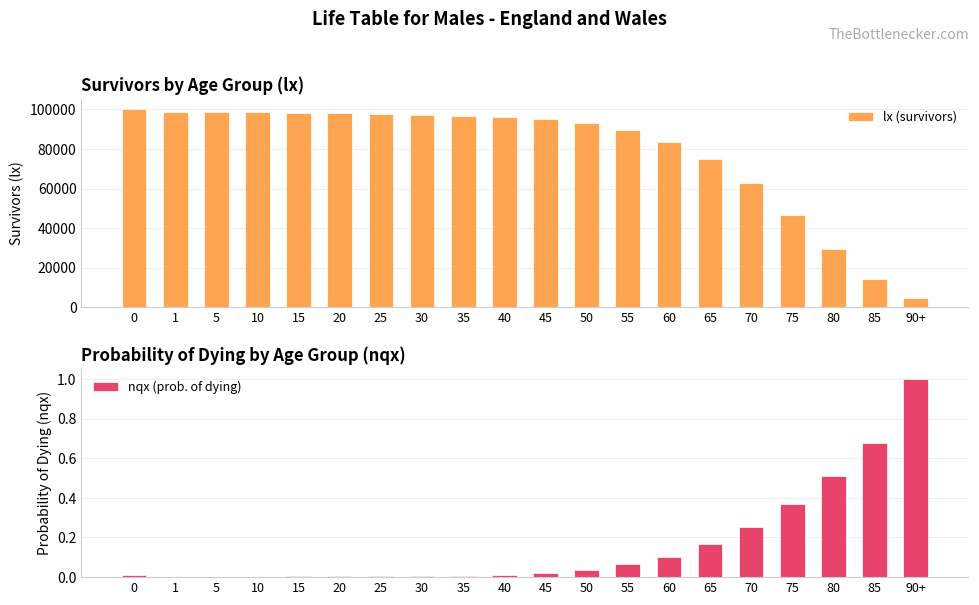

Which category has the lowest value in the lx (survivors) series?

90+